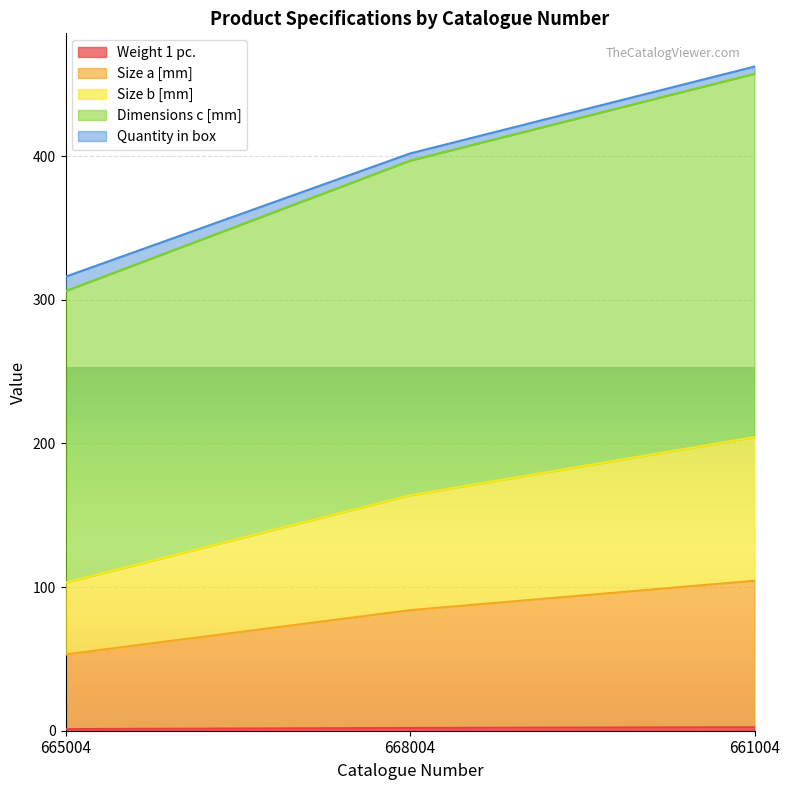

At which category is the sum across all series the highest?

661004